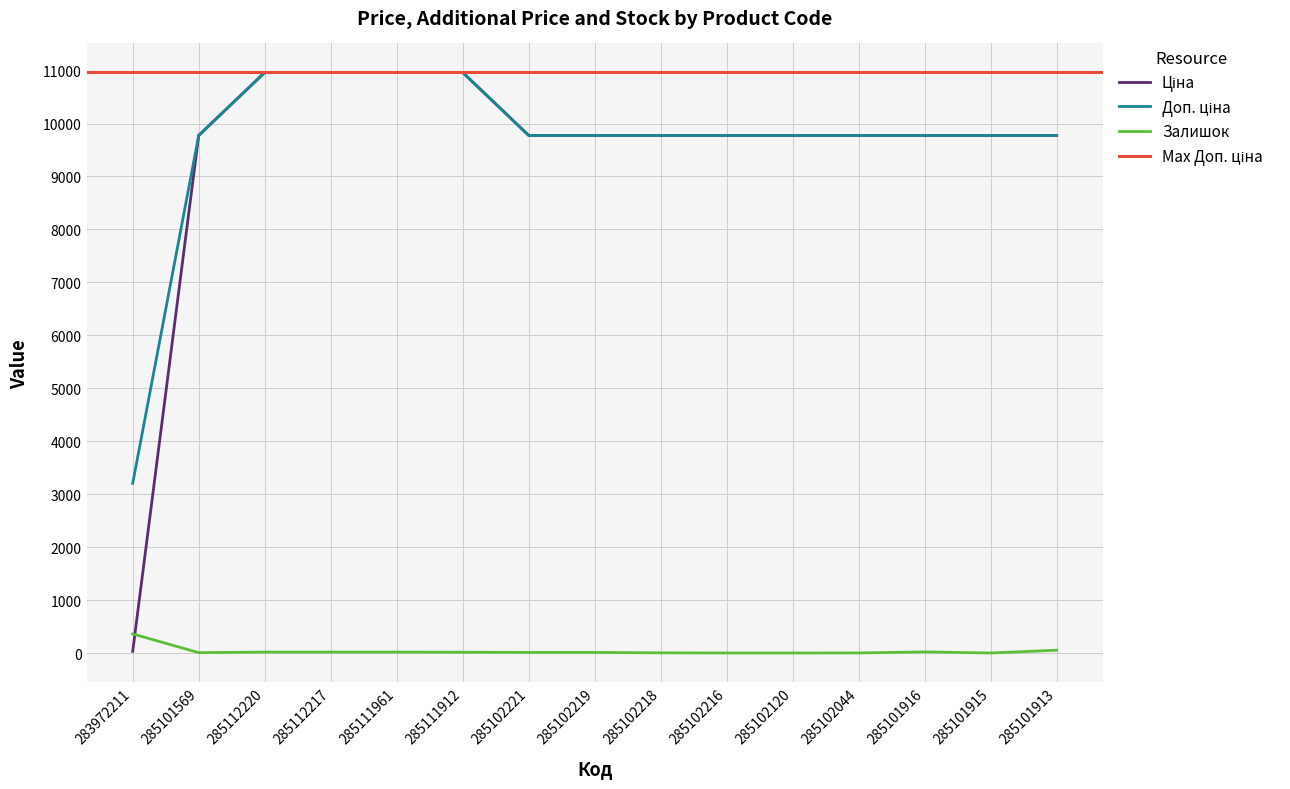

How many data points in Залишок are less than 11?

6